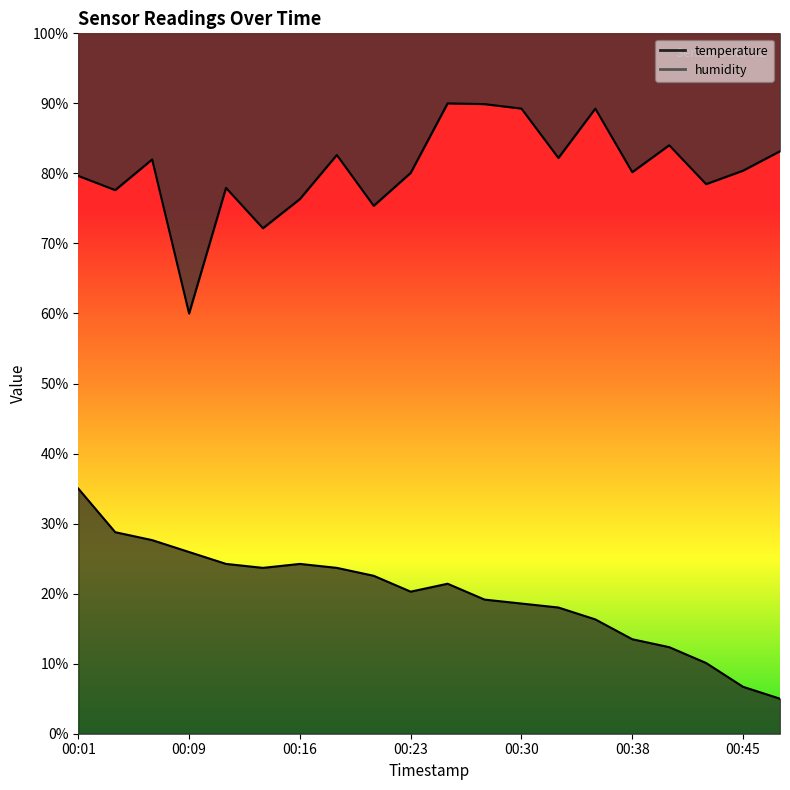

True or false: temperature has more than 2 interior local peaks.

False